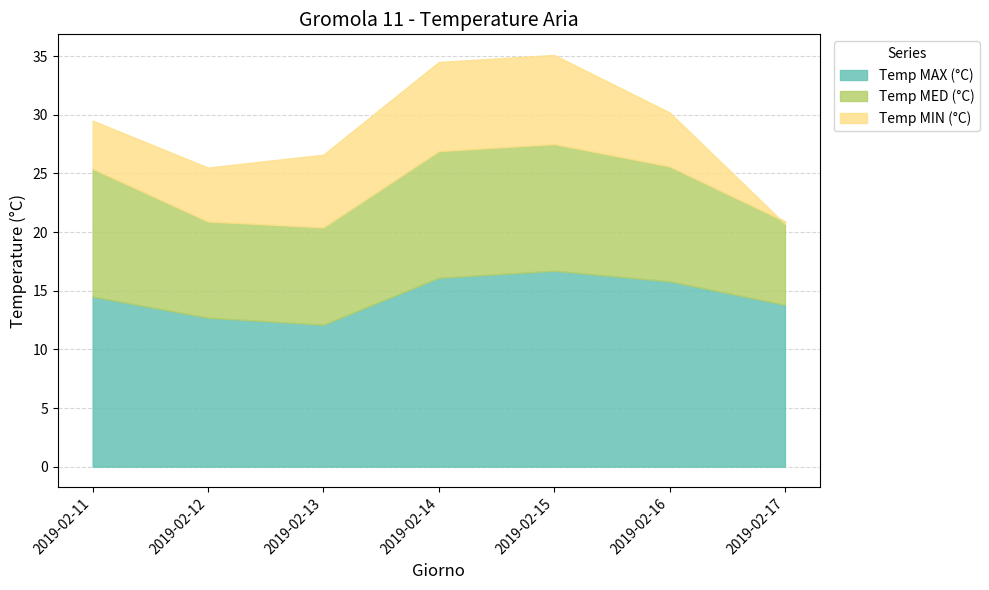

What is the difference between the maximum and second lowest values in the Temp MED (°C) series?

2.7